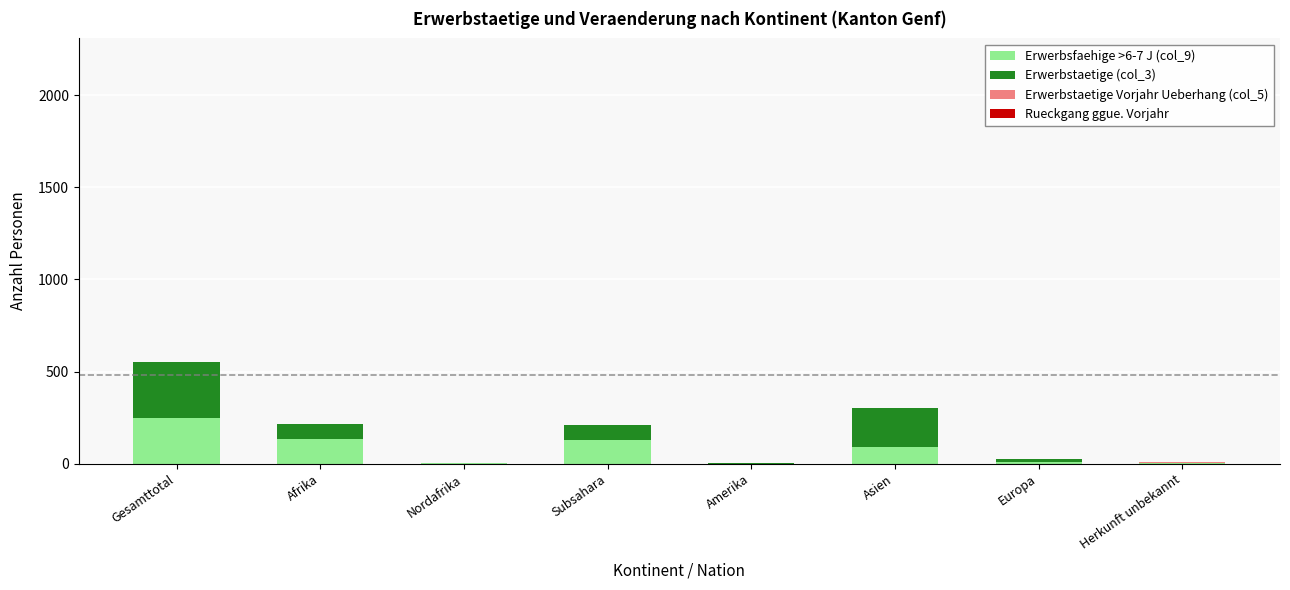

Reading left to right, list all the values displayed in this chart.

Erwerbsfaehige >6-7 J (col_9): 249	134	3	131	1	93	11	10
Erwerbstaetige (col_3): 306	81	1	80	4	208	17	0
Erwerbstaetige Vorjahr Ueberhang (col_5): 0	0	0	0	1	0	0	4
Rueckgang ggue. Vorjahr: 0	0	1	0	0	0	0	0